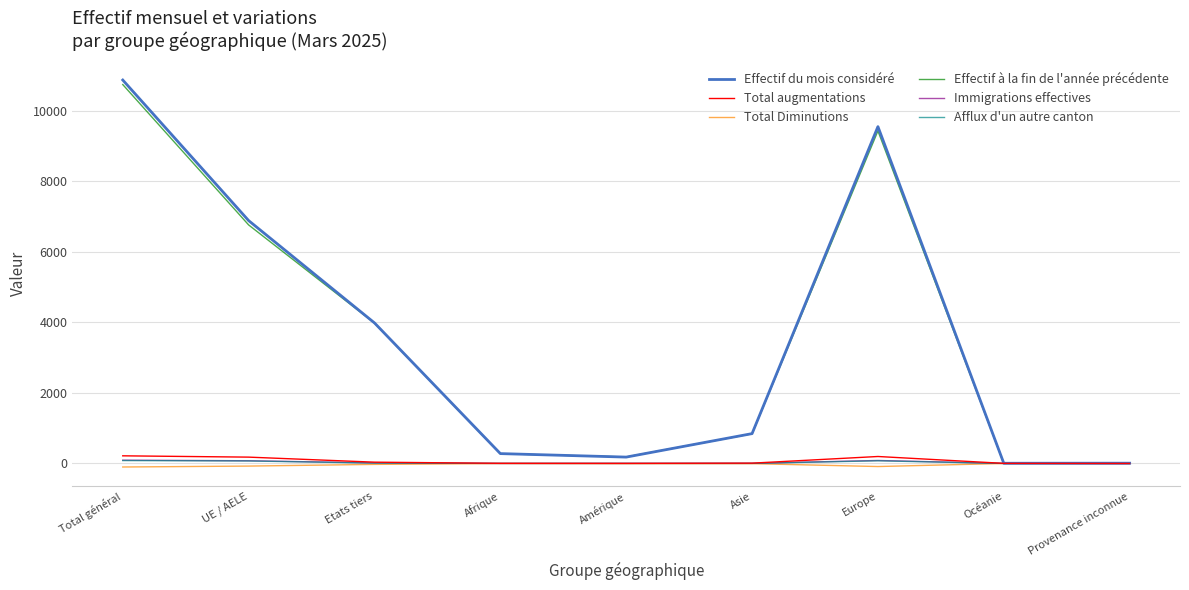

At which category is the sum across all series the highest?

Total général